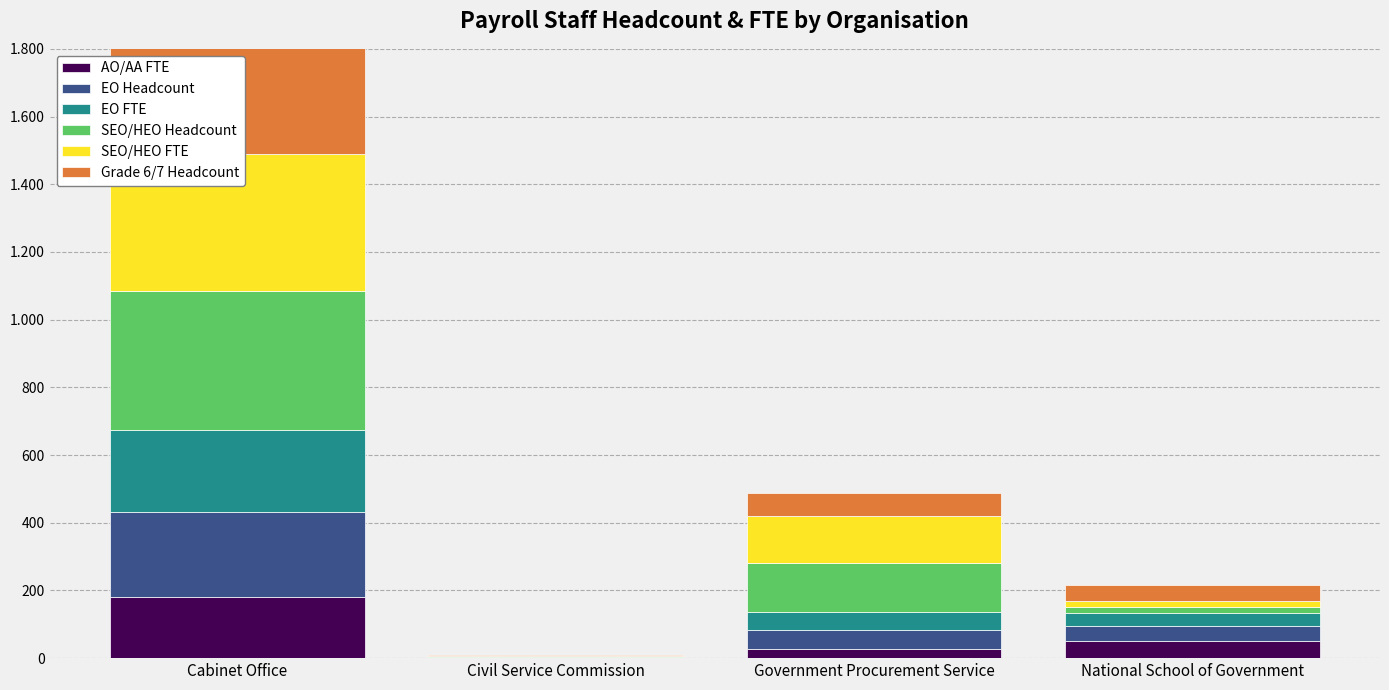

At how many categories does at least one series exceed 217?

1